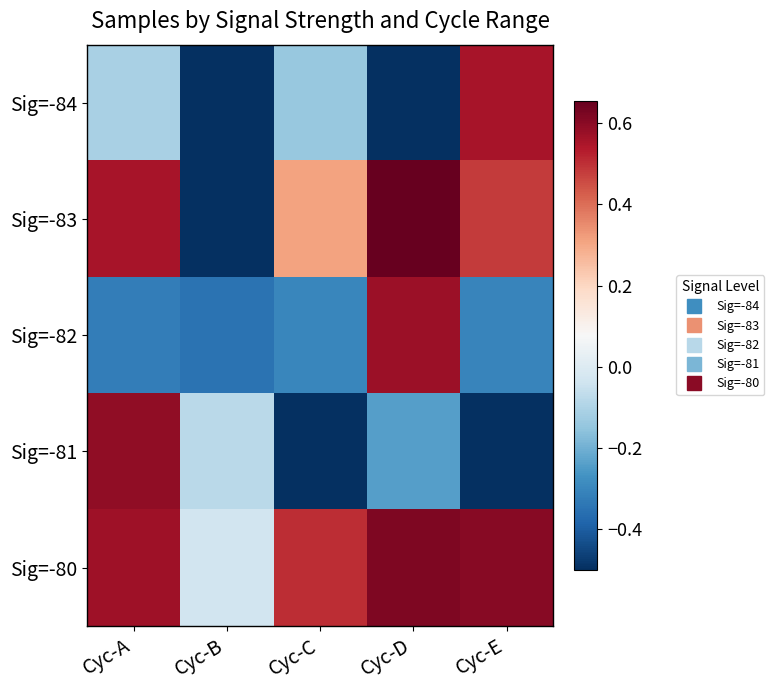

Reading left to right, what are all the values shown in this chart?

Sig=-84: Cyc-A=-0.1	Cyc-B=-1.0	Cyc-C=-0.1	Cyc-D=-0.9	Cyc-E=0.6
Sig=-83: Cyc-A=0.6	Cyc-B=-0.8	Cyc-C=0.3	Cyc-D=0.7	Cyc-E=0.5
Sig=-82: Cyc-A=-0.3	Cyc-B=-0.3	Cyc-C=-0.3	Cyc-D=0.6	Cyc-E=-0.3
Sig=-81: Cyc-A=0.6	Cyc-B=-0.1	Cyc-C=-0.9	Cyc-D=-0.2	Cyc-E=-0.5
Sig=-80: Cyc-A=0.6	Cyc-B=-0.0	Cyc-C=0.5	Cyc-D=0.6	Cyc-E=0.6